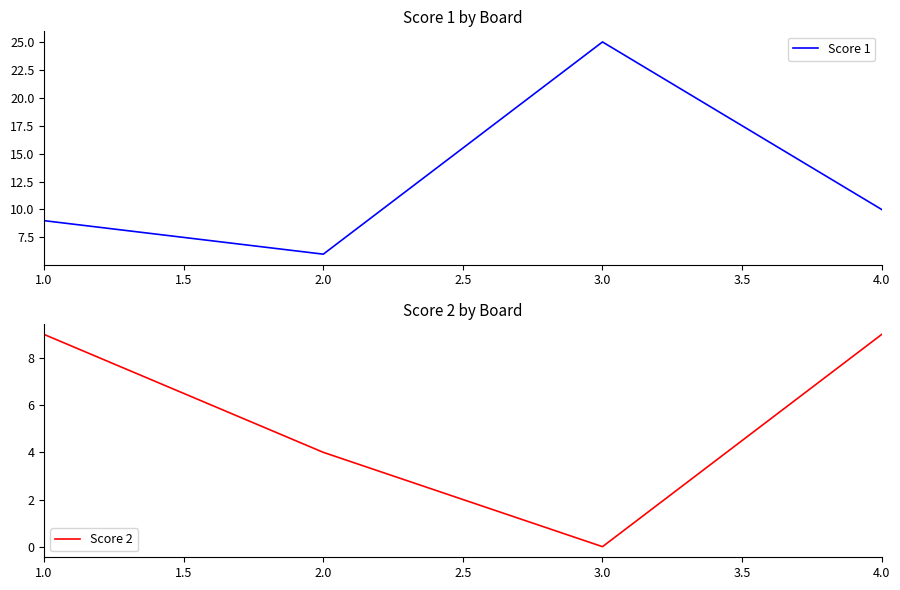

At how many categories does at least one series exceed 4?

4